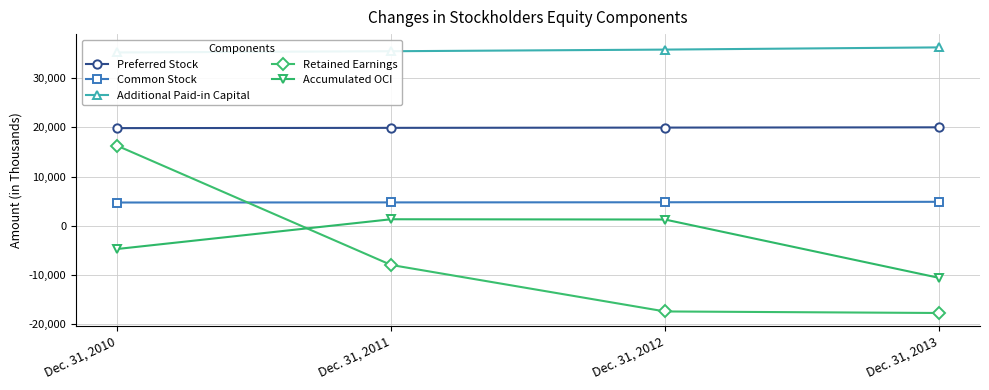

What is the sum of the Common Stock values at Dec. 31, 2013 and Dec. 31, 2011?

9620